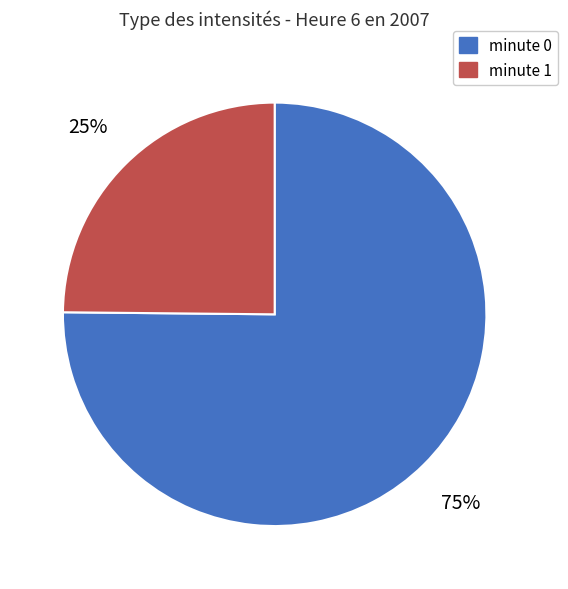

Is there a majority slice in this chart?

Yes